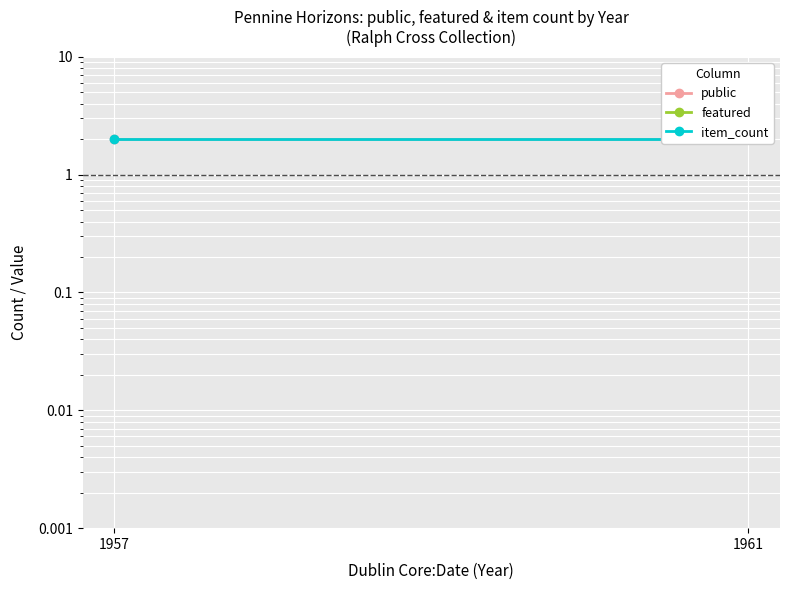

What is the value of the item_count point at the 1st from the left?

2